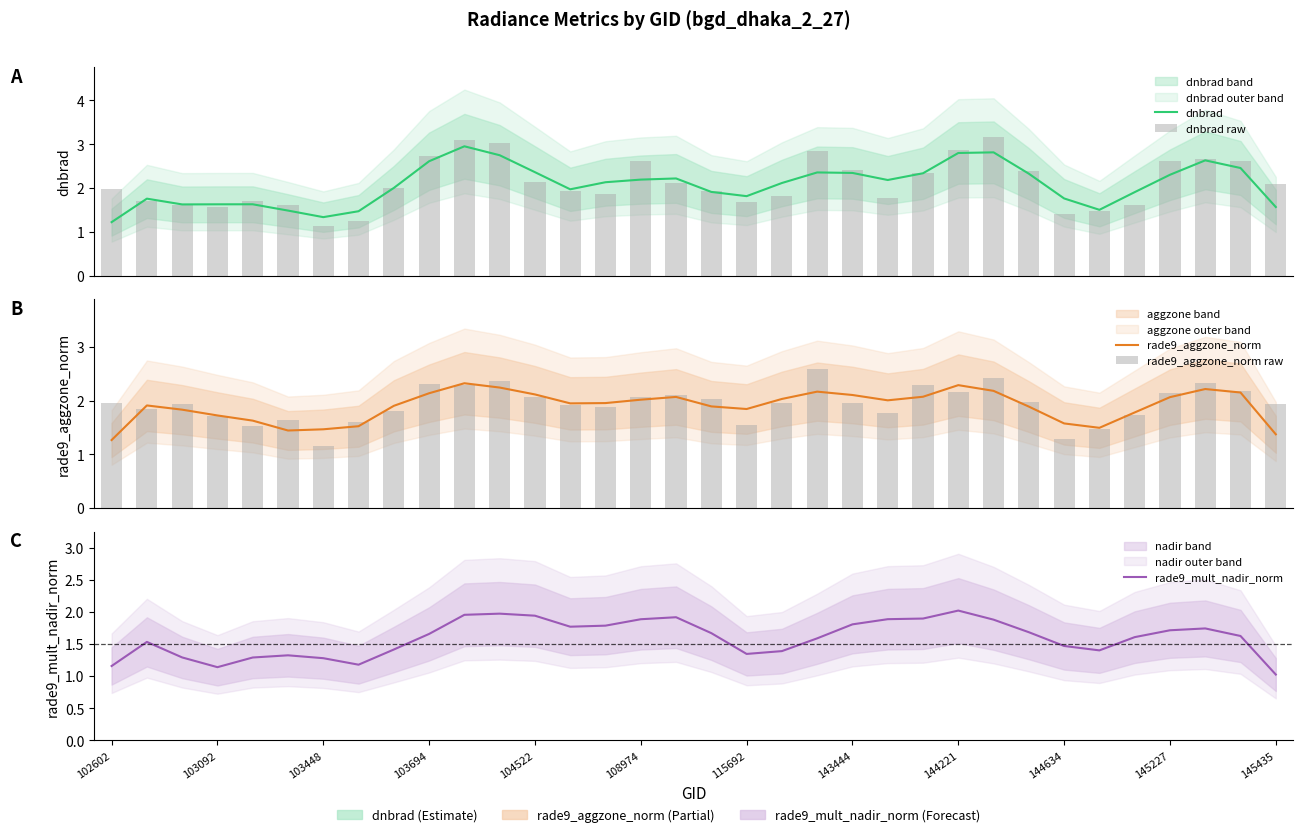

The dnbrad series shows 3.6 at 20. True or false?

False